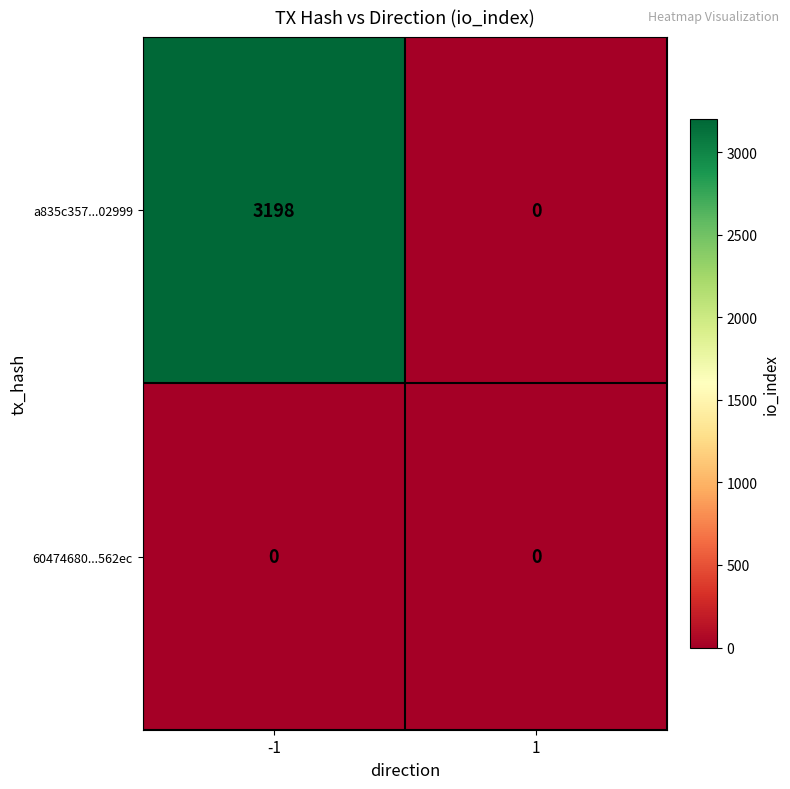

What is the highest value of the a835c357...02999 series?

3198